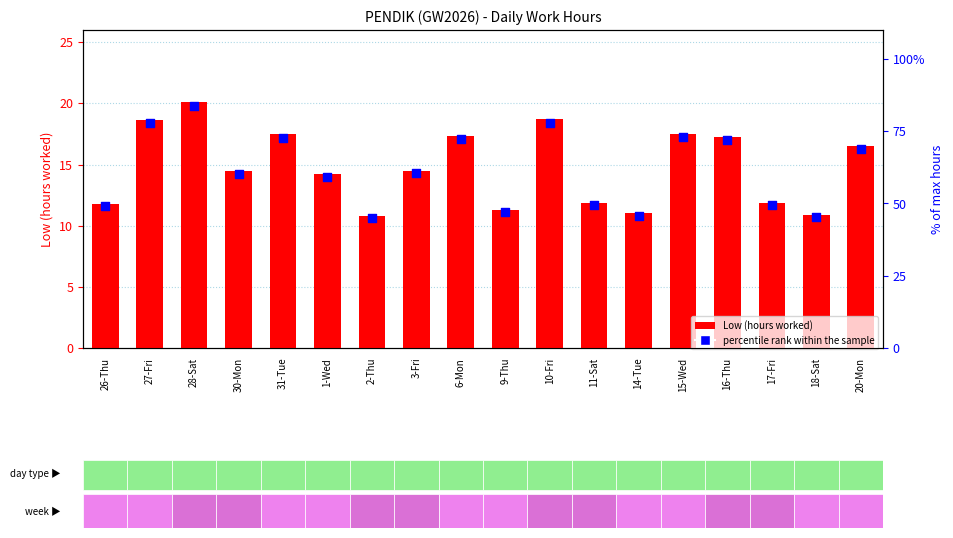

Which series has the widest spread of Y values?

percentile rank within the sample